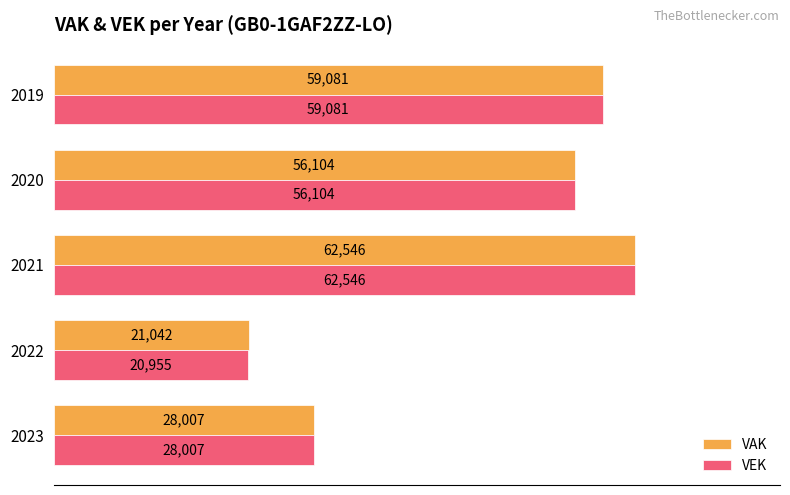

Which series has the largest total across all categories?

VAK